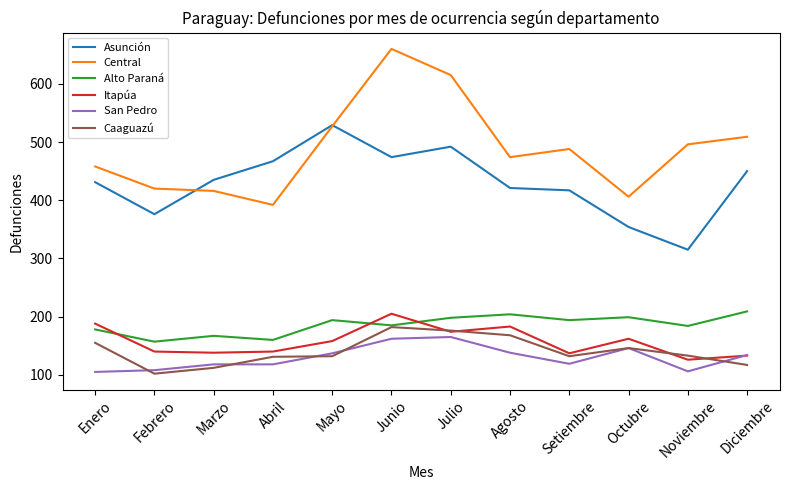

What is the difference between the maximum and minimum values in the Asunción series?

214